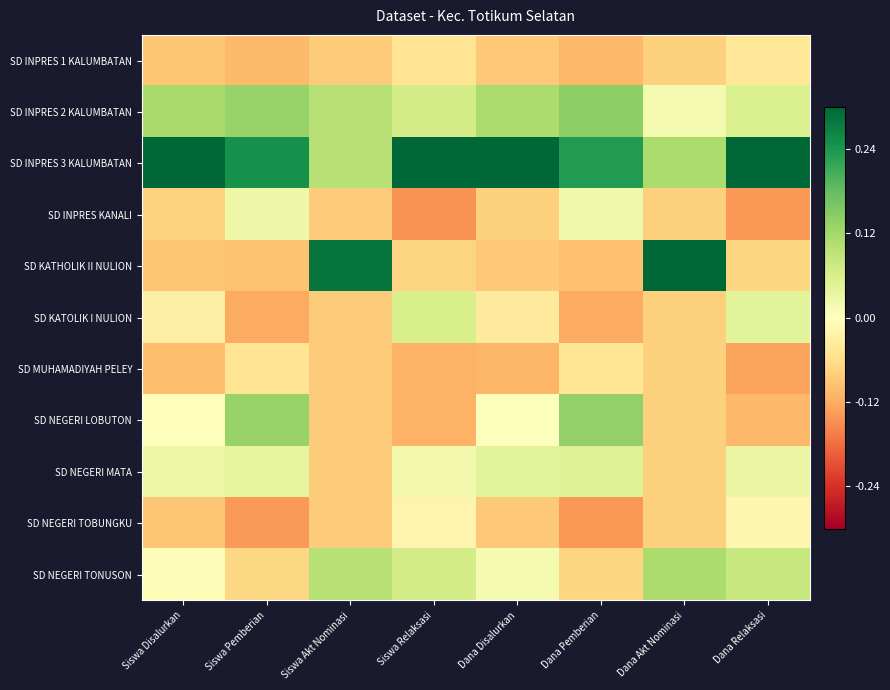

Rank the series by their maximum value, from highest to lowest.

SD INPRES 3 KALUMBATAN, SD KATHOLIK II NULION, SD INPRES 2 KALUMBATAN, SD NEGERI LOBUTON, SD NEGERI TONUSON, SD KATOLIK I NULION, SD NEGERI MATA, SD INPRES KANALI, SD NEGERI TOBUNGKU, SD INPRES 1 KALUMBATAN, SD MUHAMADIYAH PELEY